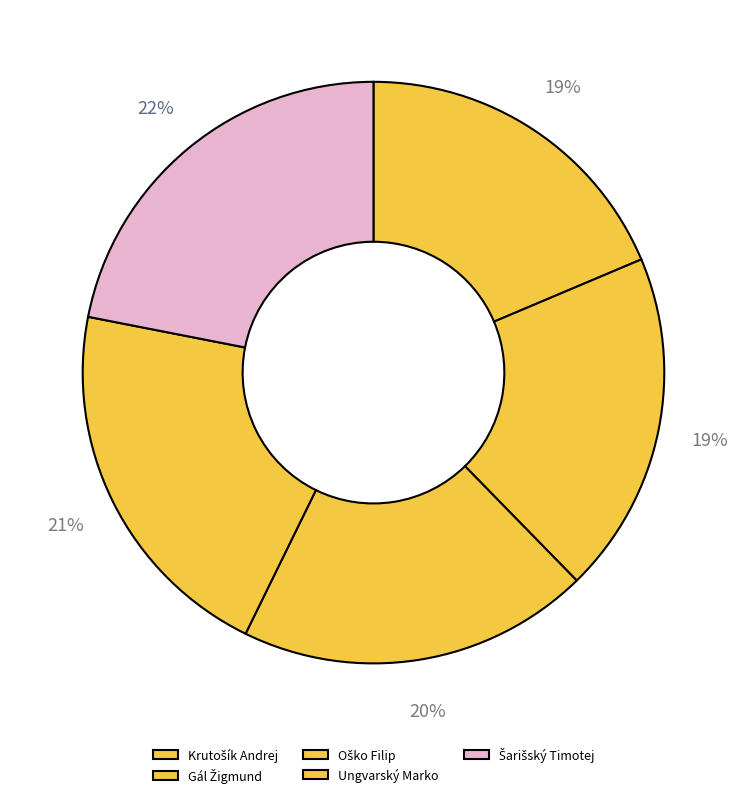

How many slices are in this pie chart?

5